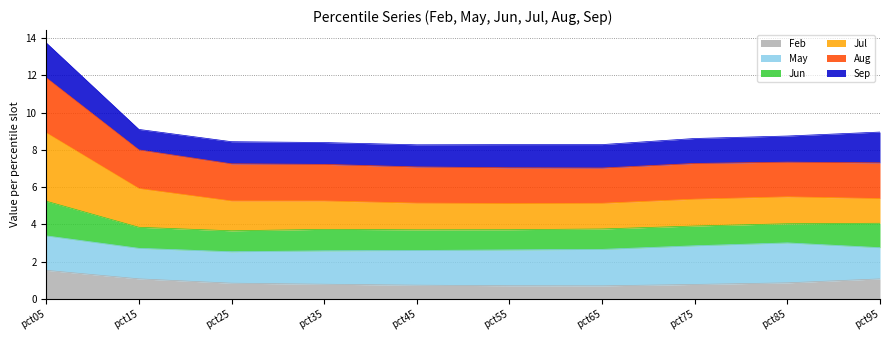

What is the maximum value for Feb?

1.5